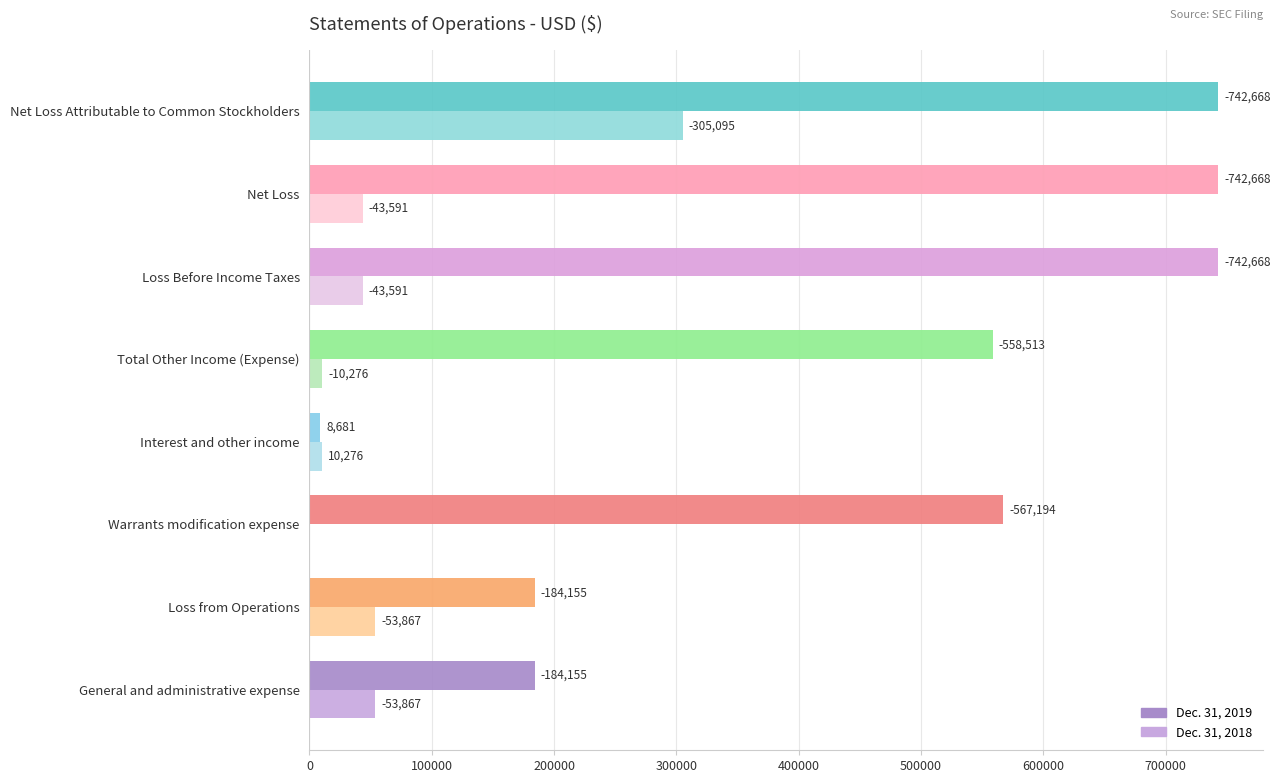

Rank the series by their average value, from highest to lowest.

Dec. 31, 2019, Dec. 31, 2018